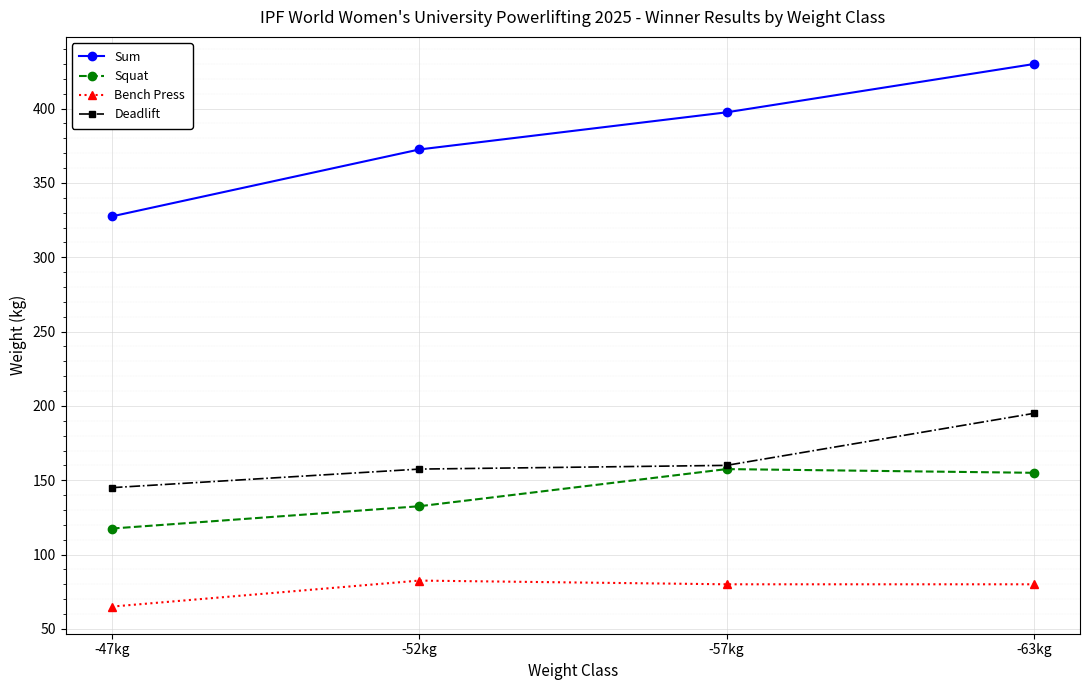

True or false: Bench Press and Squat intersect in this chart.

False